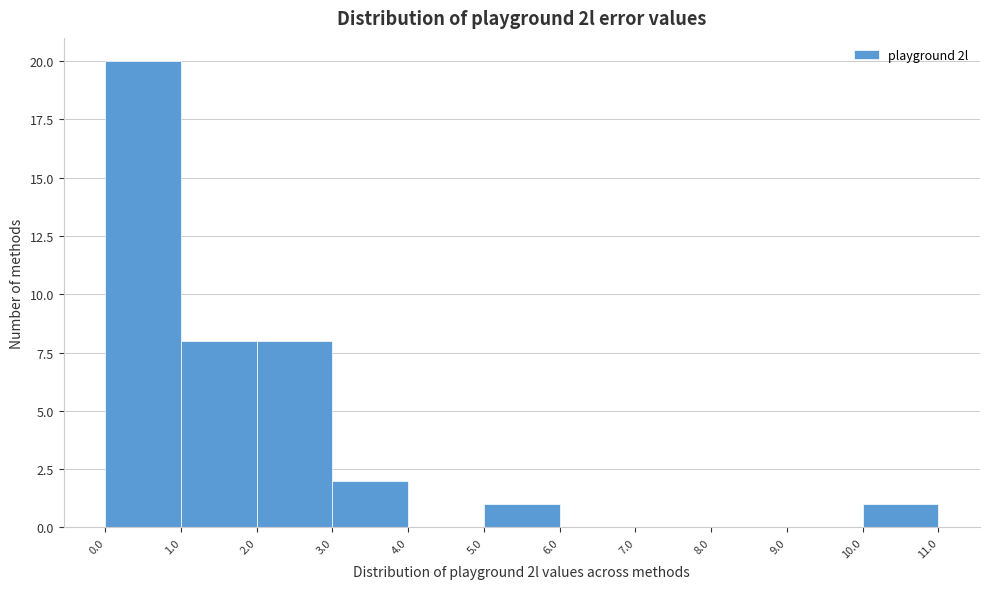

Reading left to right, transcribe this chart: for each bar, give the range it covers on the x-axis and its height. The values are not printed on the chart, so give them approximately, as read against the axis.

0.0 to 1.0: 20
1.0 to 2.0: 8
2.0 to 3.0: 8
3.0 to 4.0: 2
4.0 to 5.0: 0
5.0 to 6.0: 1
6.0 to 7.0: 0
7.0 to 8.0: 0
8.0 to 9.0: 0
9.0 to 10.0: 0
10.0 to 11.0: 1